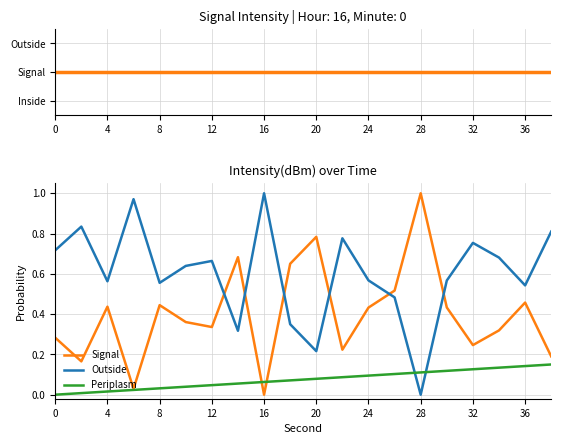

Which has a higher value, 24 or 4?

4